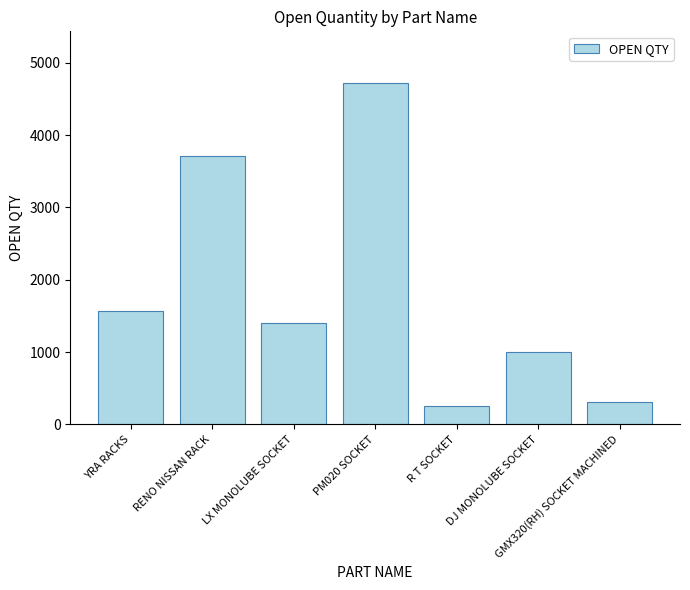

What is the sum of the values at PM020 SOCKET and DJ MONOLUBE SOCKET?

5727